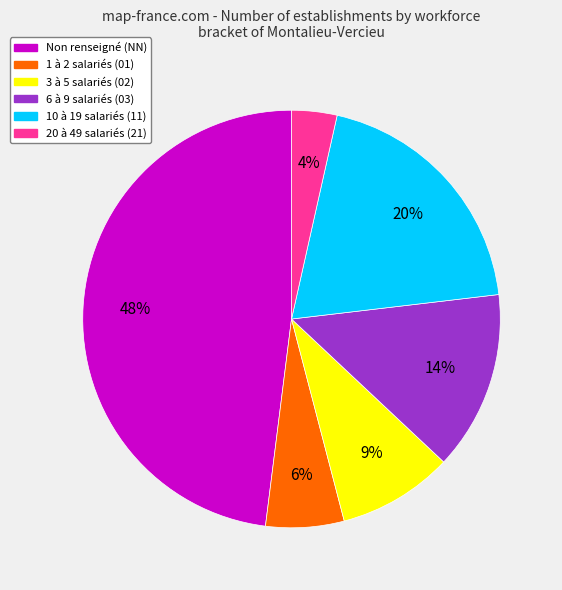

Is there any slice that represents more than half of the pie?

No